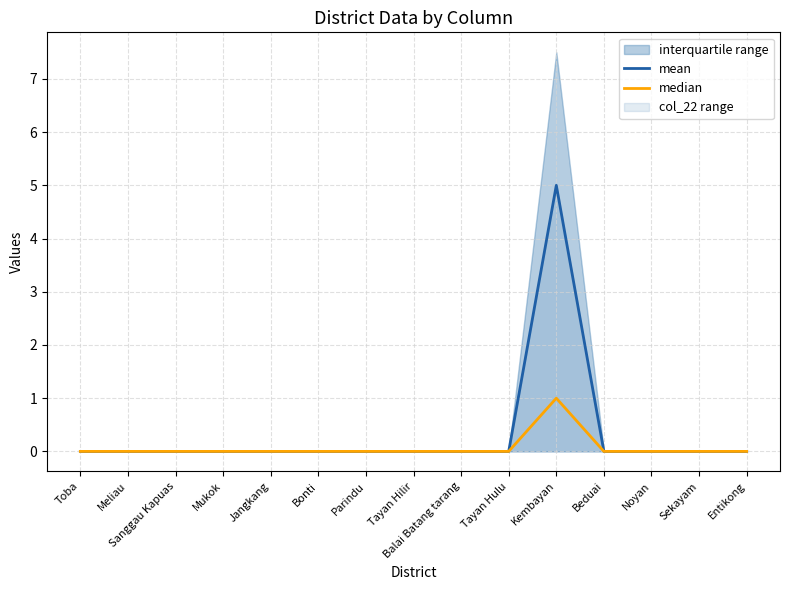

At which category does the chart reach its minimum across all series?

Toba